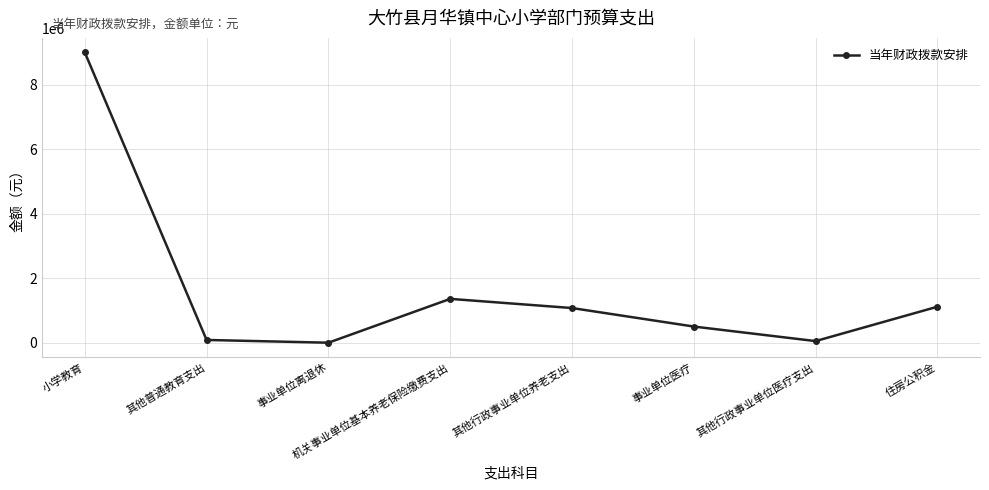

Does the chart display data point markers on the line(s)?

Yes